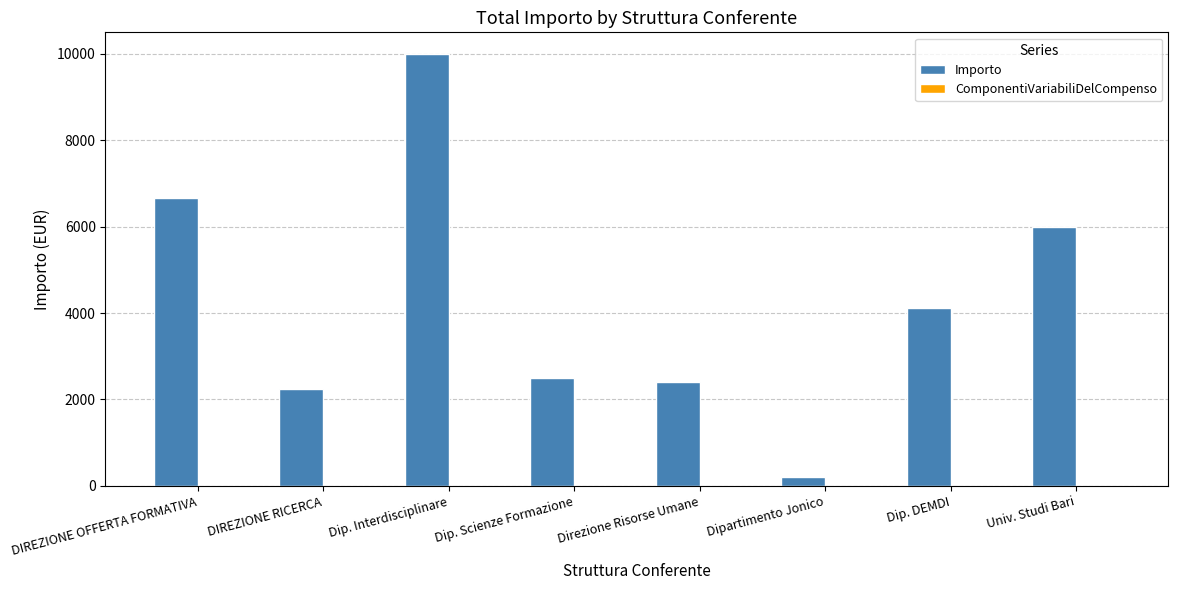

What is the change in value from Dip. Interdisciplinare to Direzione Risorse Umane?

-7600.0